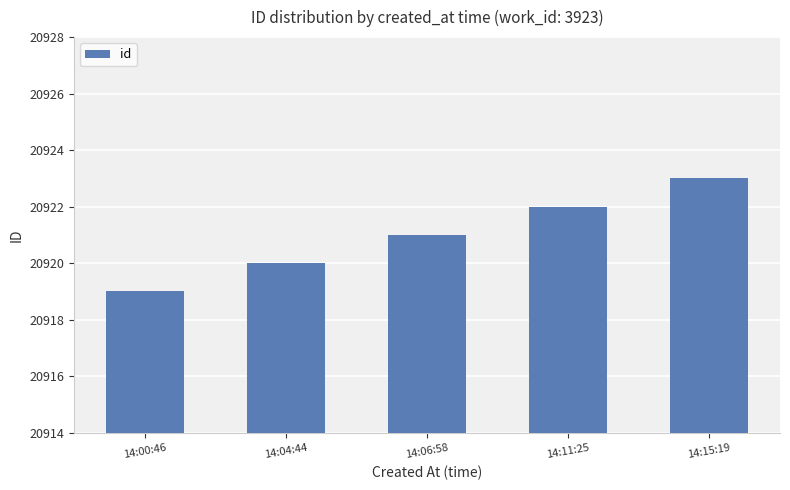

Rank the categories by value from lowest to highest.

14:00:46, 14:04:44, 14:06:58, 14:11:25, 14:15:19